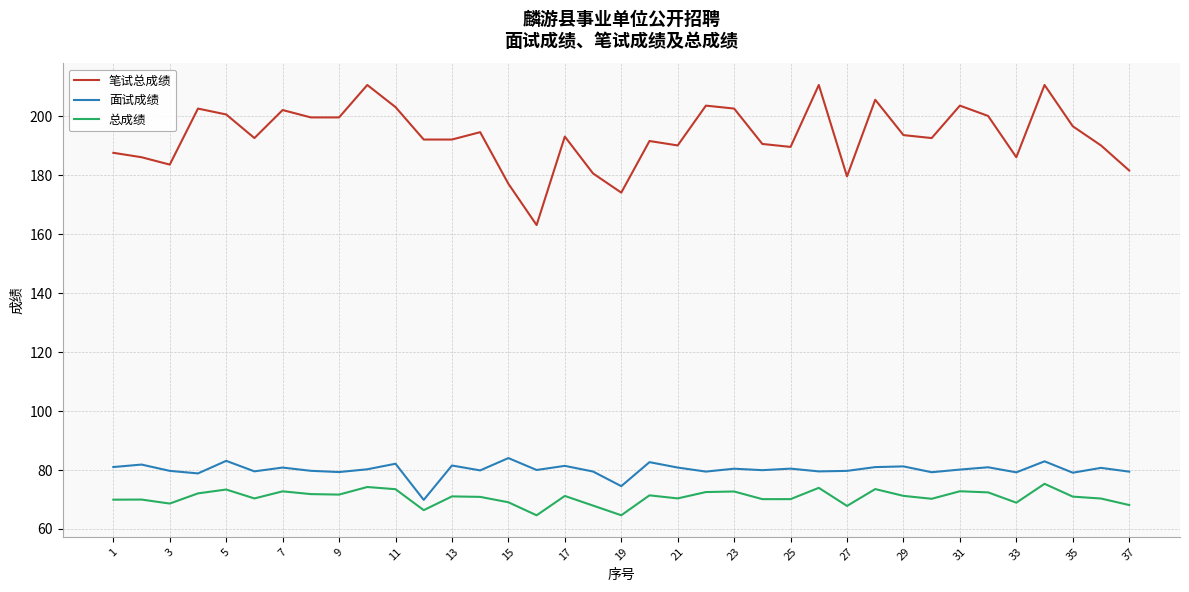

At how many categories does at least one series exceed 156?

37